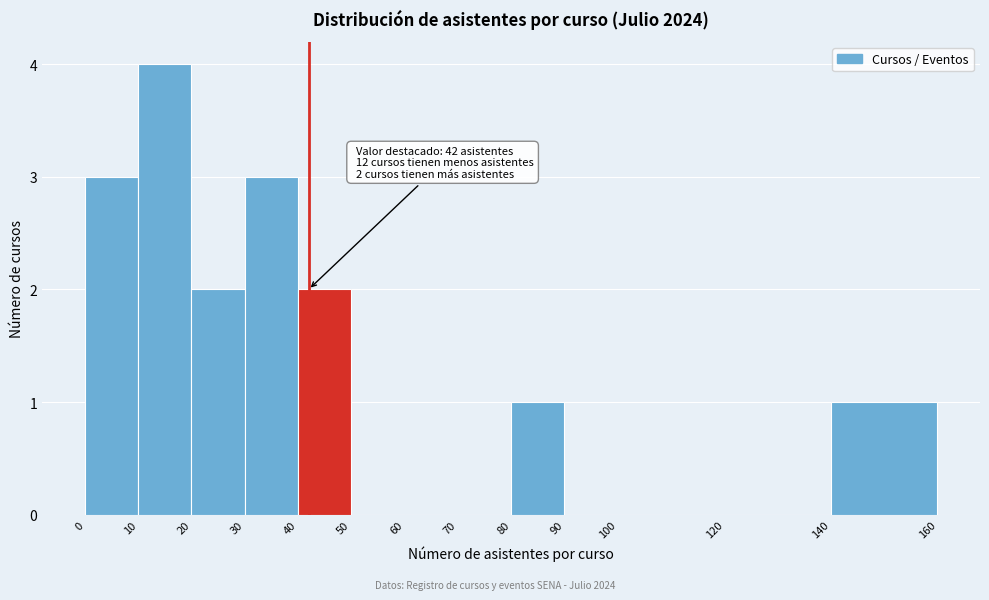

Over which range of the x-axis is the bar tallest?

10 to 20